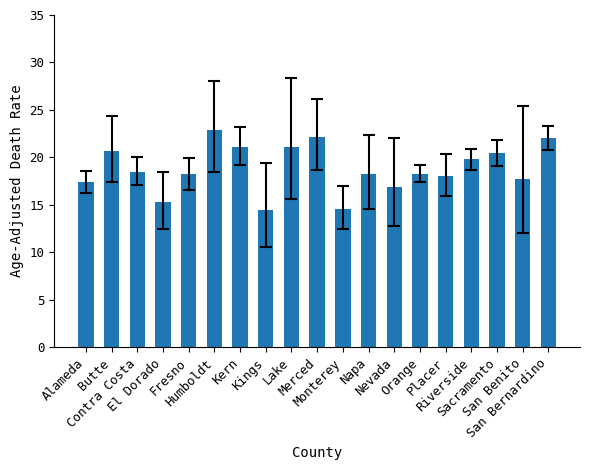

Are the bars grouped side by side (vs. stacked)?

No